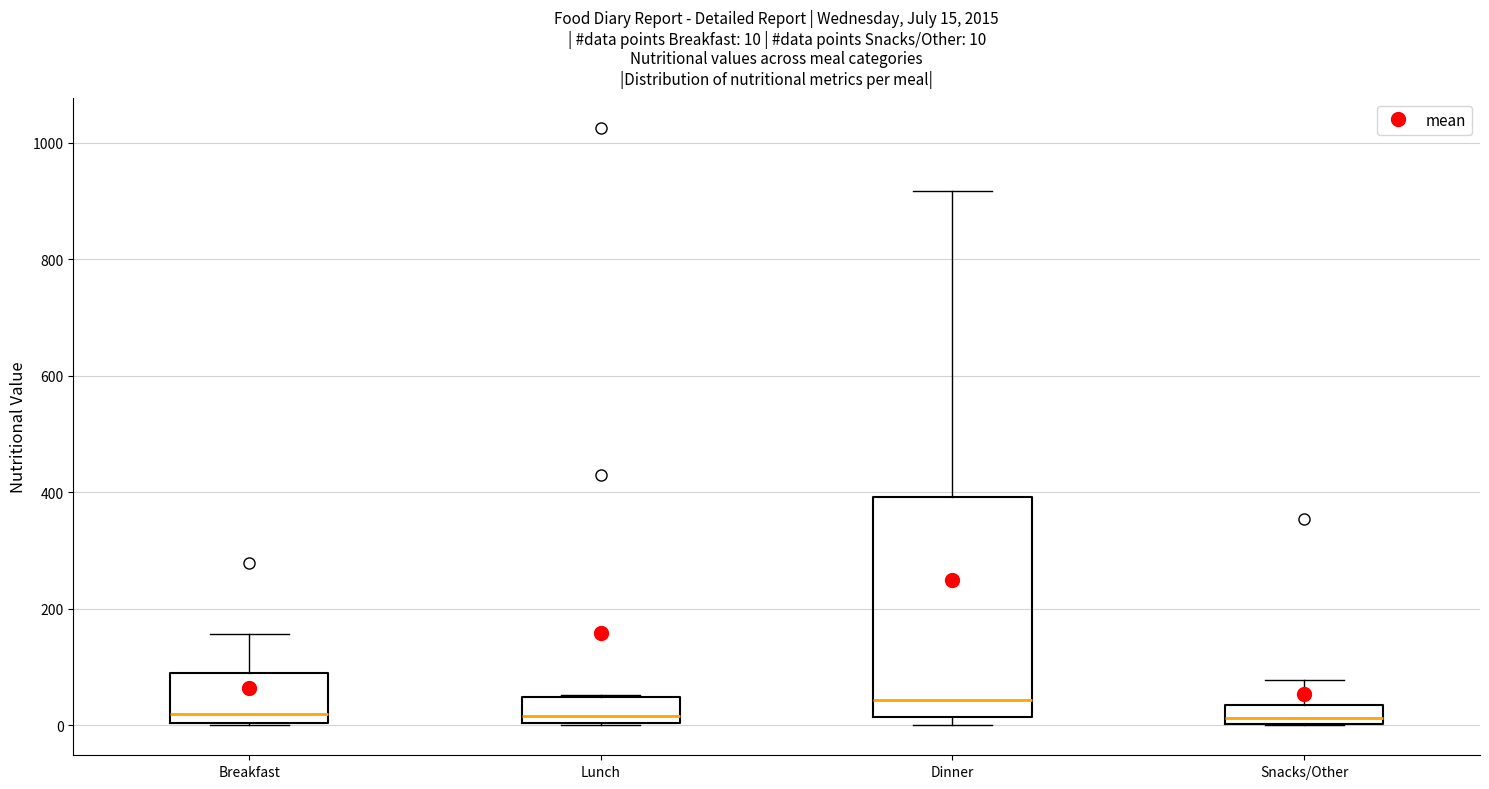

Which box is the tallest, from its lower edge to its upper edge?

Dinner